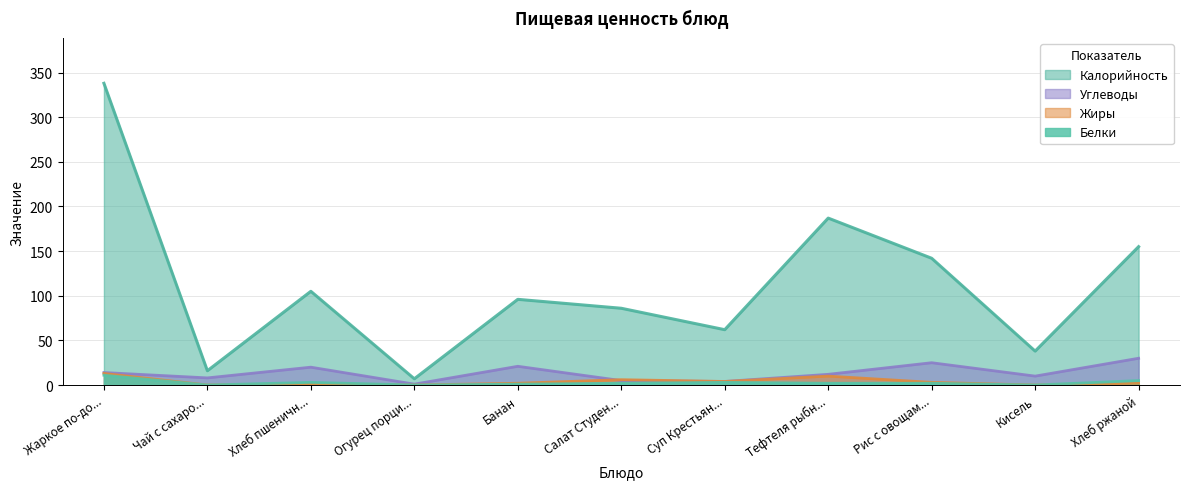

Does the chart have visible grid lines?

Yes